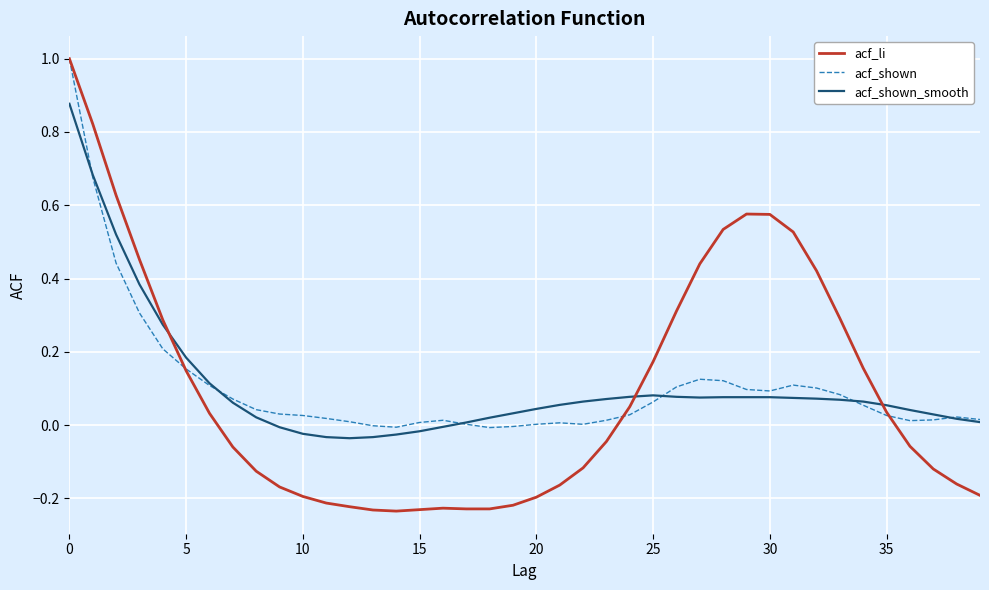

What is the maximum value shown in the chart?

1.0